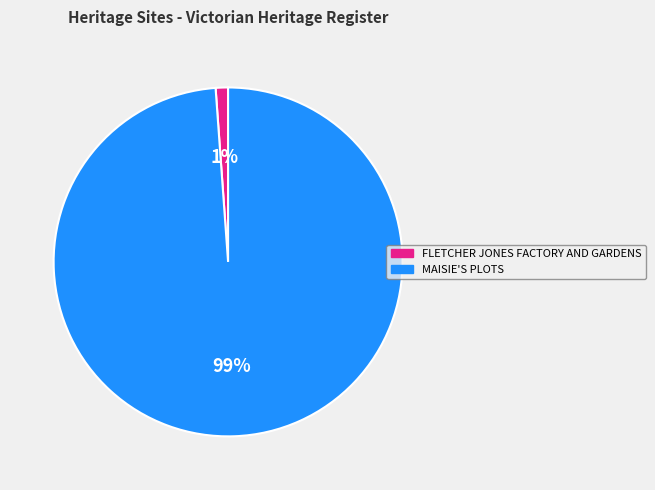

Is the sum of MAISIE'S PLOTS and FLETCHER JONES FACTORY AND GARDENS greater than half?

Yes